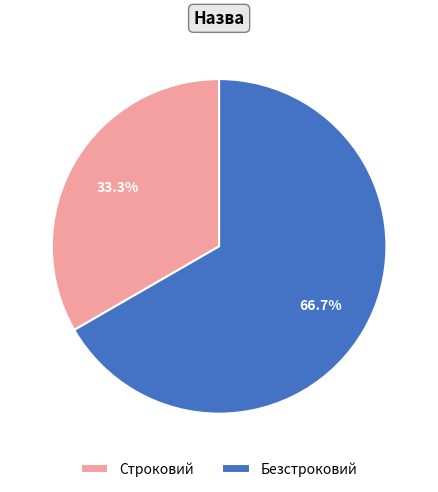

Which category has the biggest portion of the pie?

Безстроковий